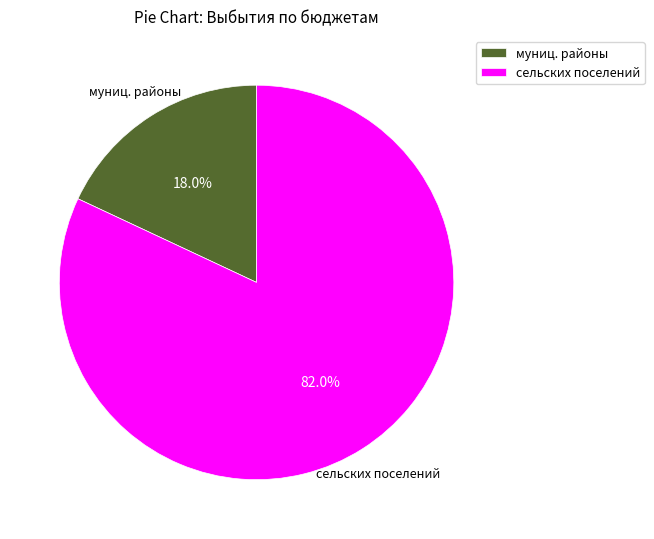

Which has a higher value, муниц. районы or сельских поселений?

сельских поселений